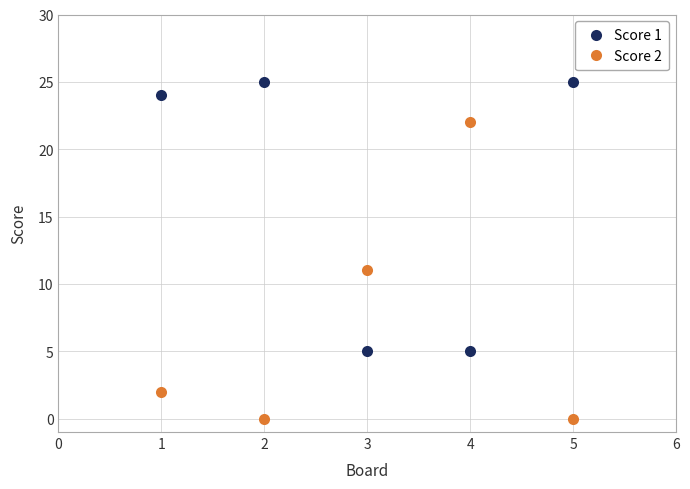

What is the value of the Score 2 point at the 1st from the left?

2